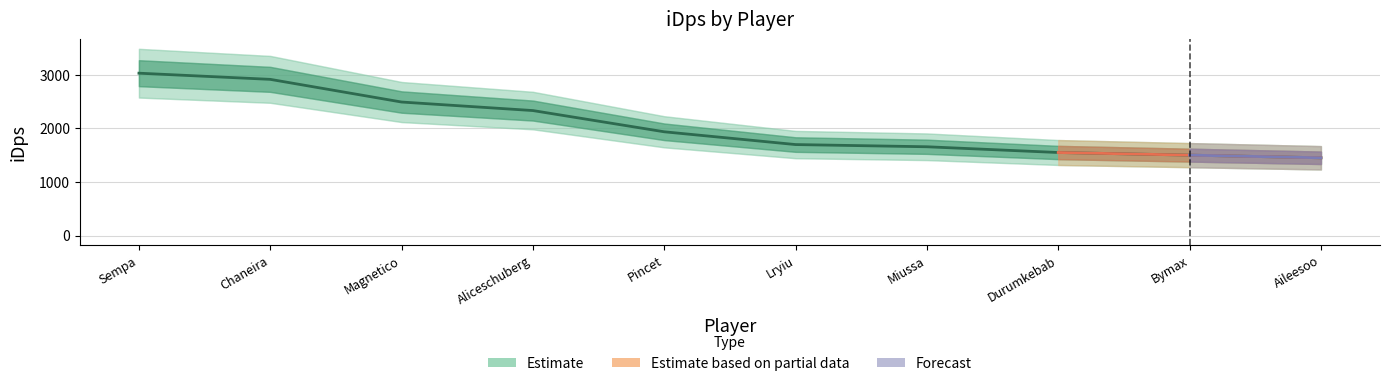

Which category has the highest value across all series?

Sempa